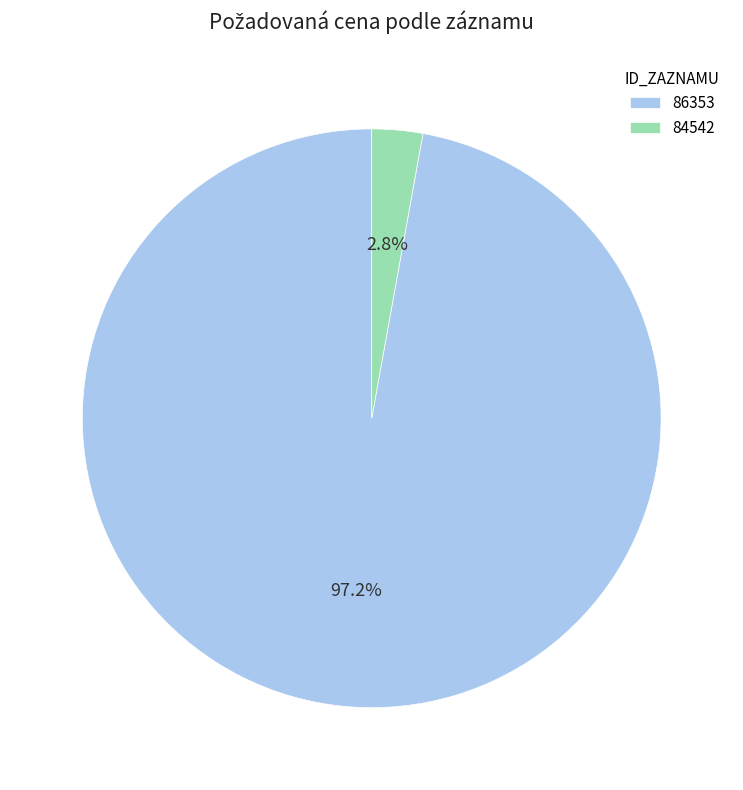

Count the number of slices in the pie.

2